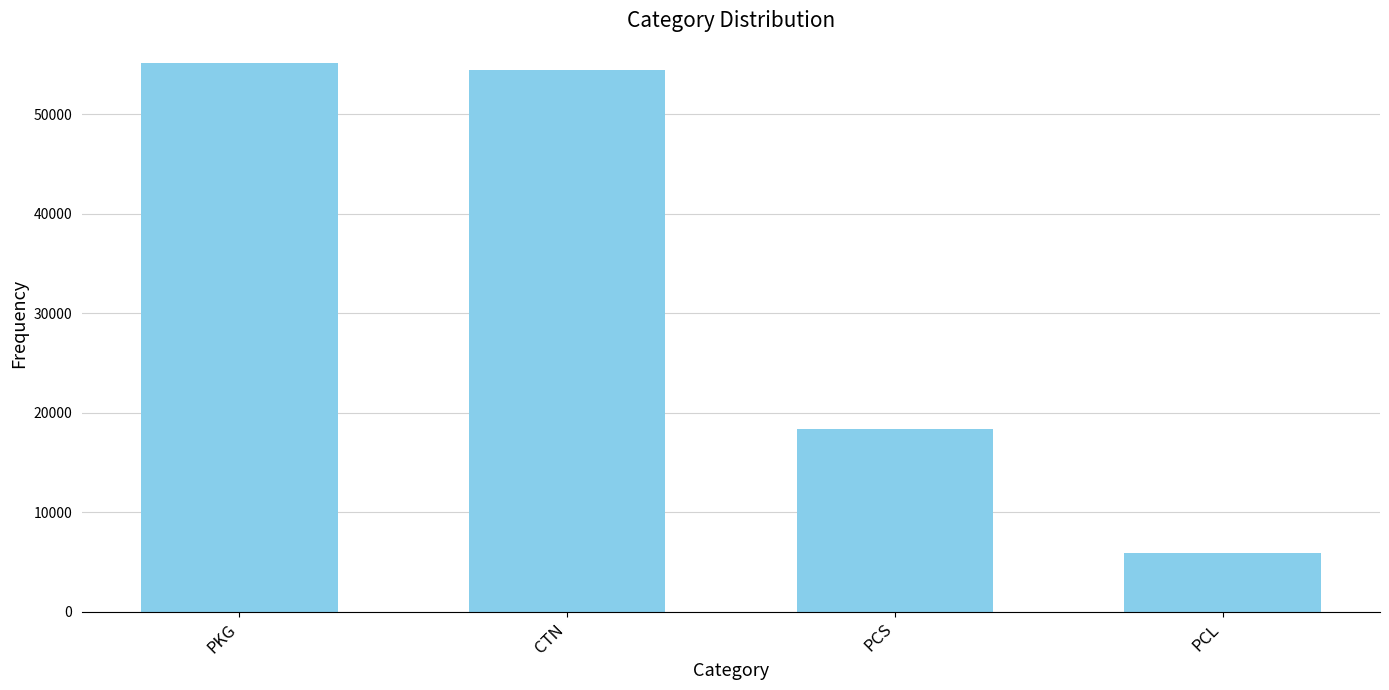

What is the difference between the maximum and minimum values?

49313